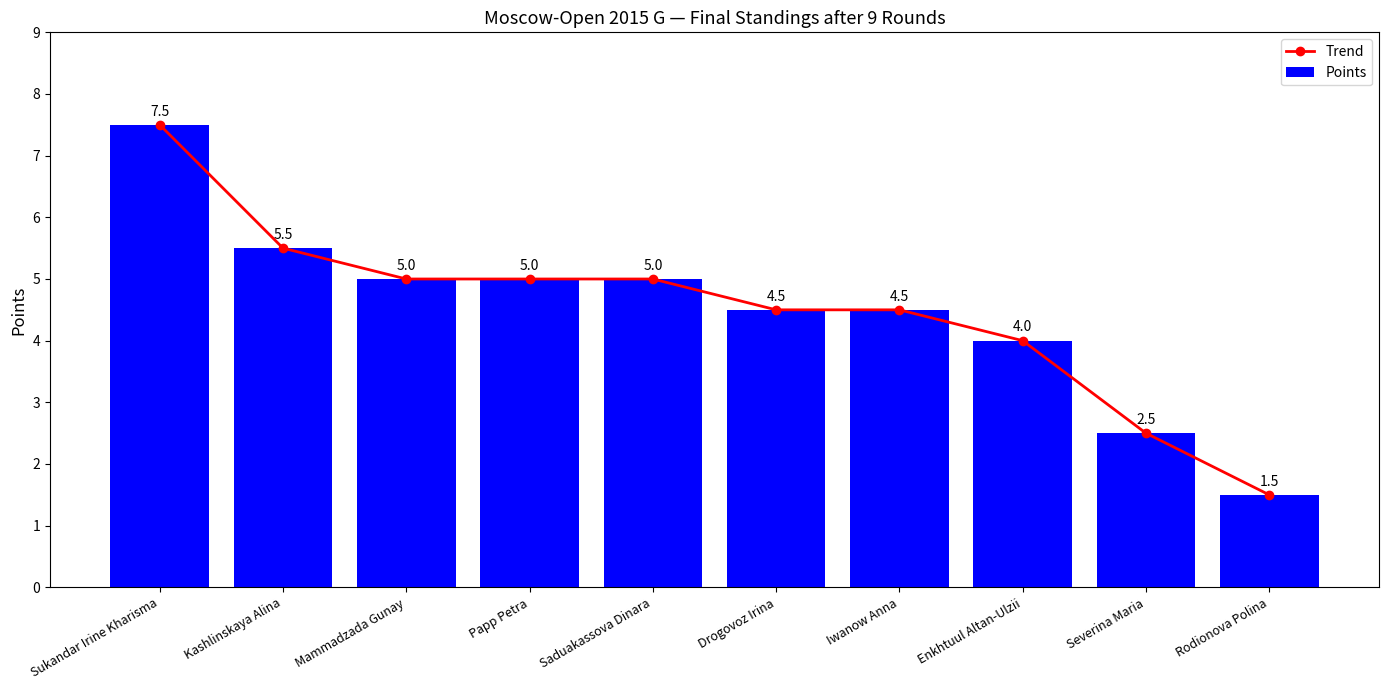

Which series has the widest spread of values?

Trend